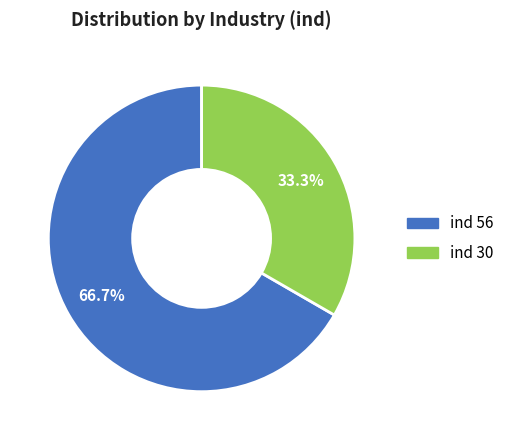

Is there any slice that represents more than half of the pie?

Yes